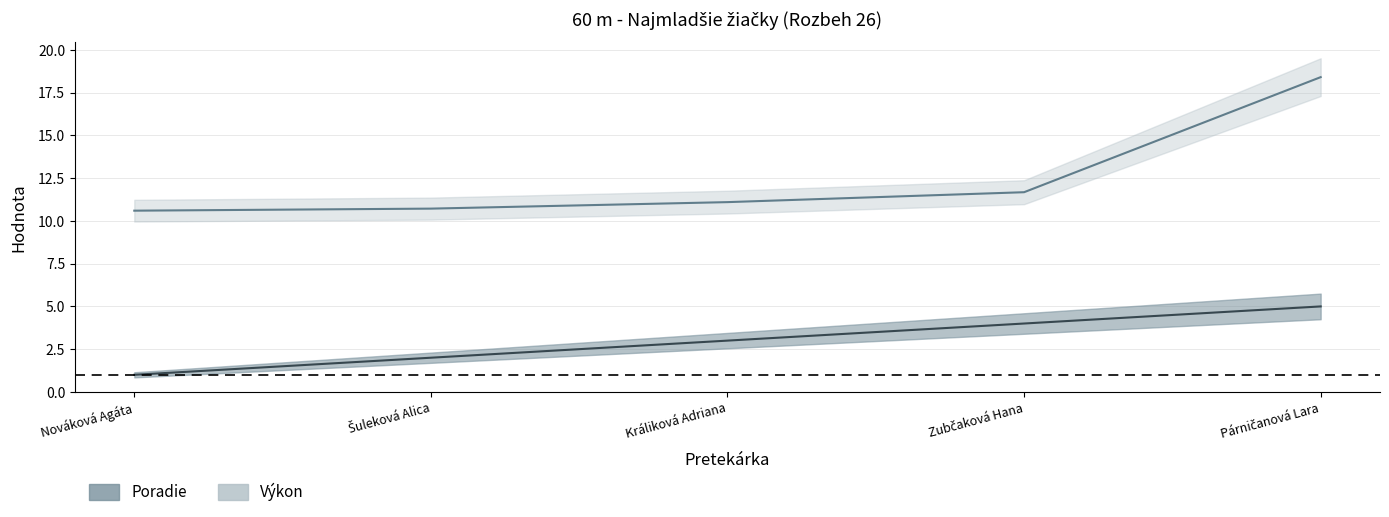

Which series has the largest total across all categories?

Výkon